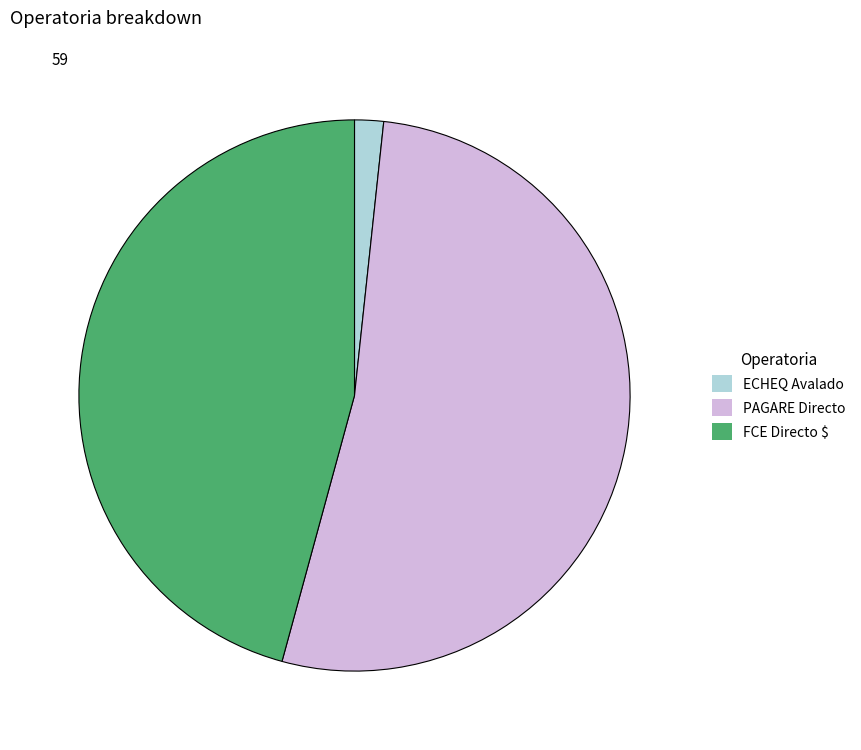

Approximately how many times larger is the value at FCE Directo $ compared to PAGARE Directo?

0.9